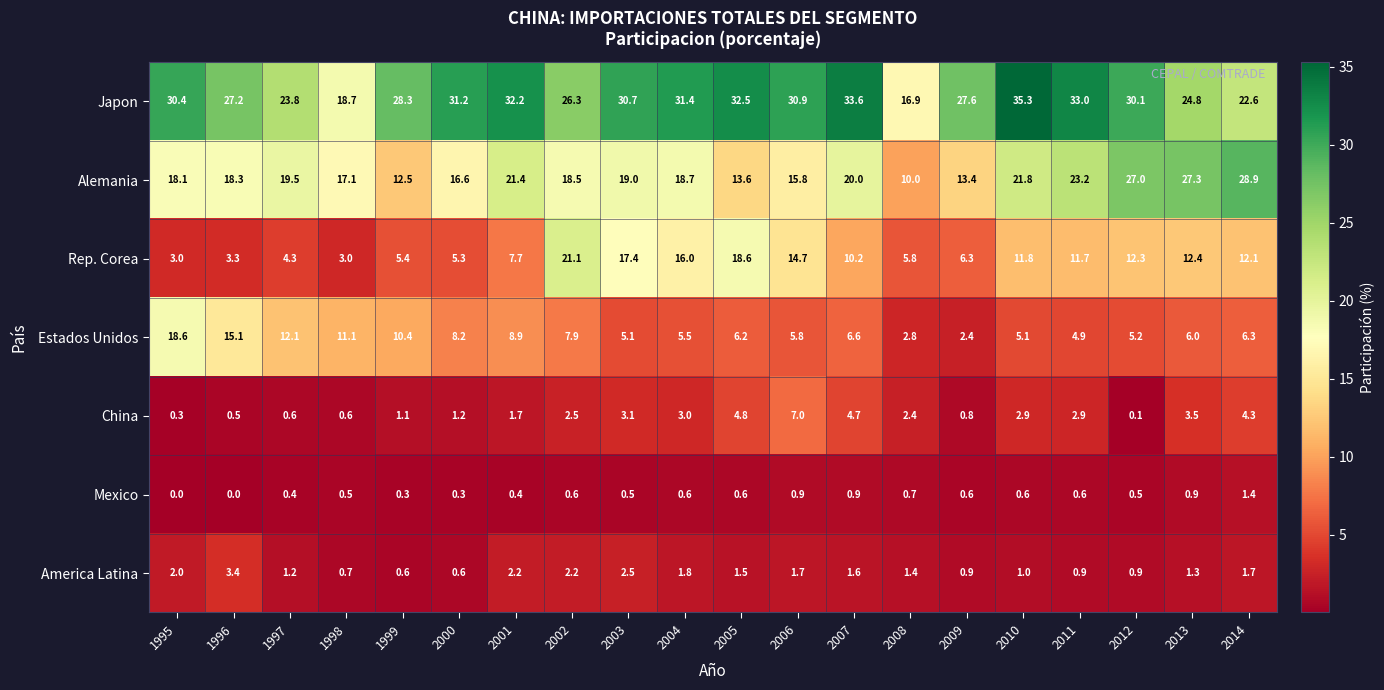

At 2011, list the series in order from smallest to largest.

Mexico, America Latina, China, Estados Unidos, Rep. Corea, Alemania, Japon